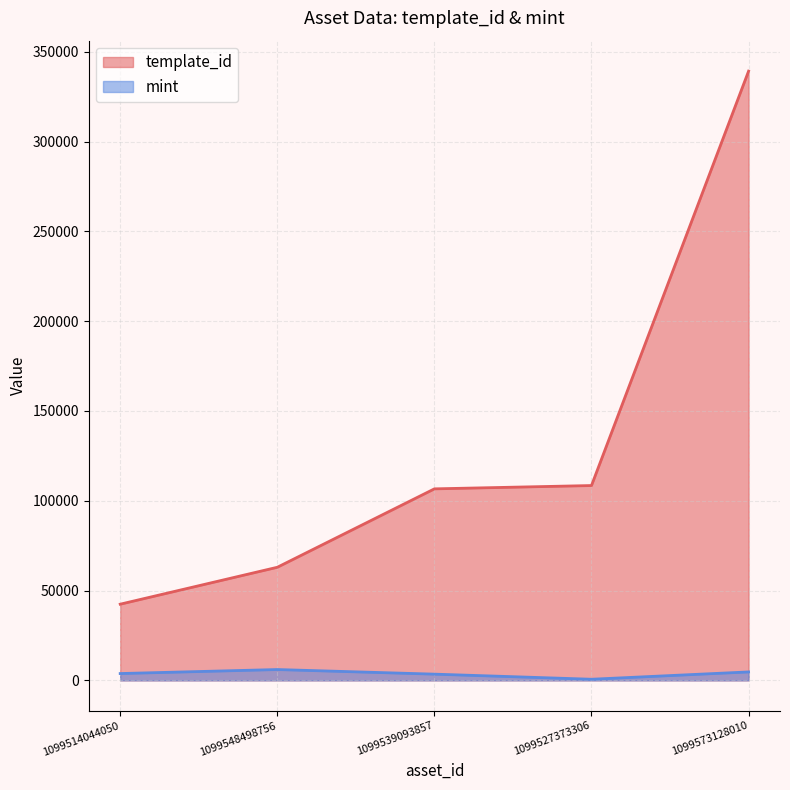

The mint series shows 3062 at 1099548498756. True or false?

False